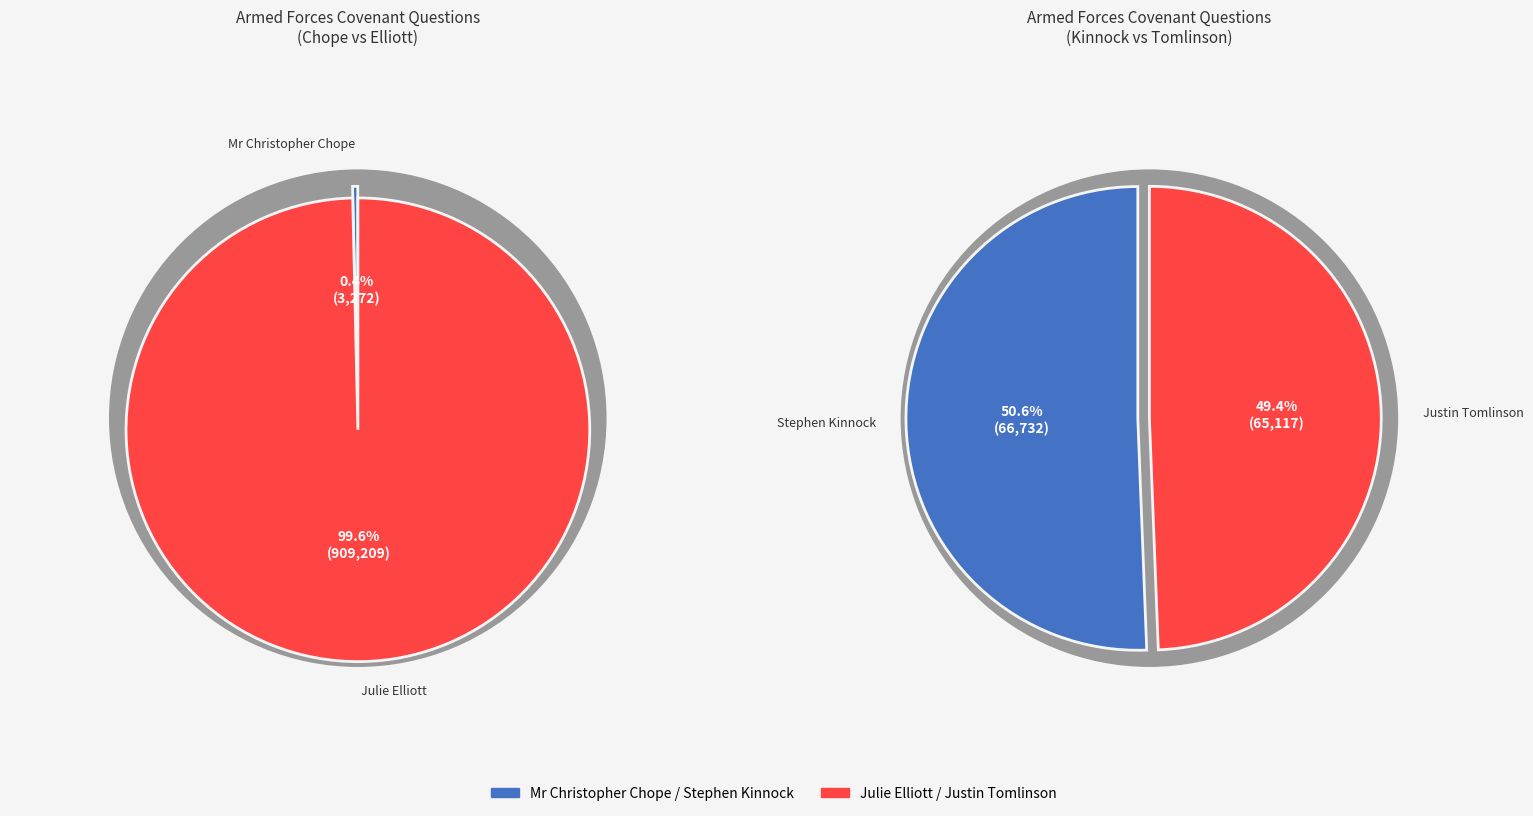

Is Mr Christopher Chope the majority of the pie?

No